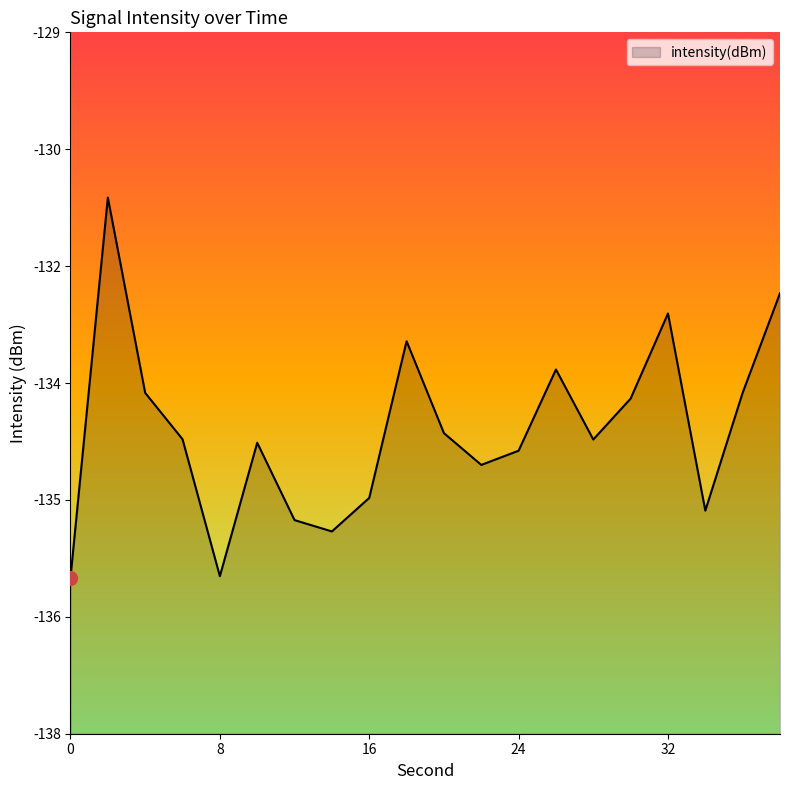

List the labels in order of value, largest first.

2, 38, 32, 18, 26, 36, 4, 30, 20, 6, 28, 10, 24, 22, 16, 34, 12, 14, 8, 0